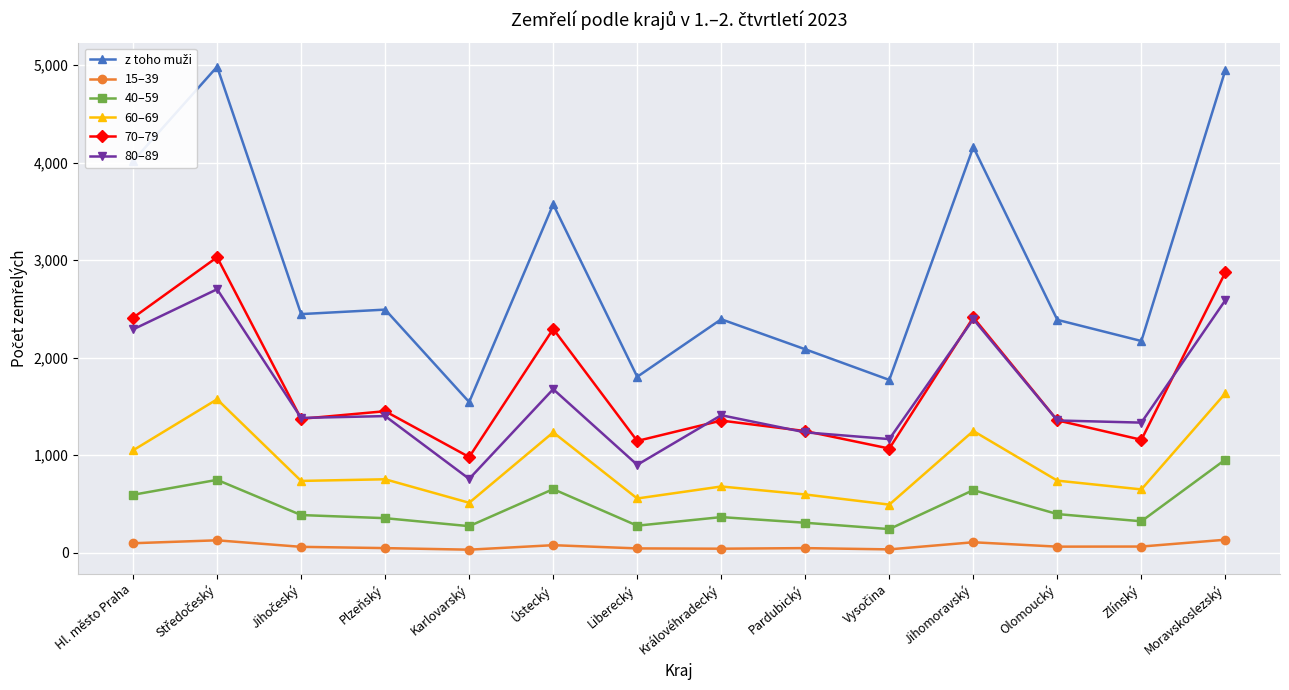

True or false: 80–89 and 40–59 cross at least once.

False